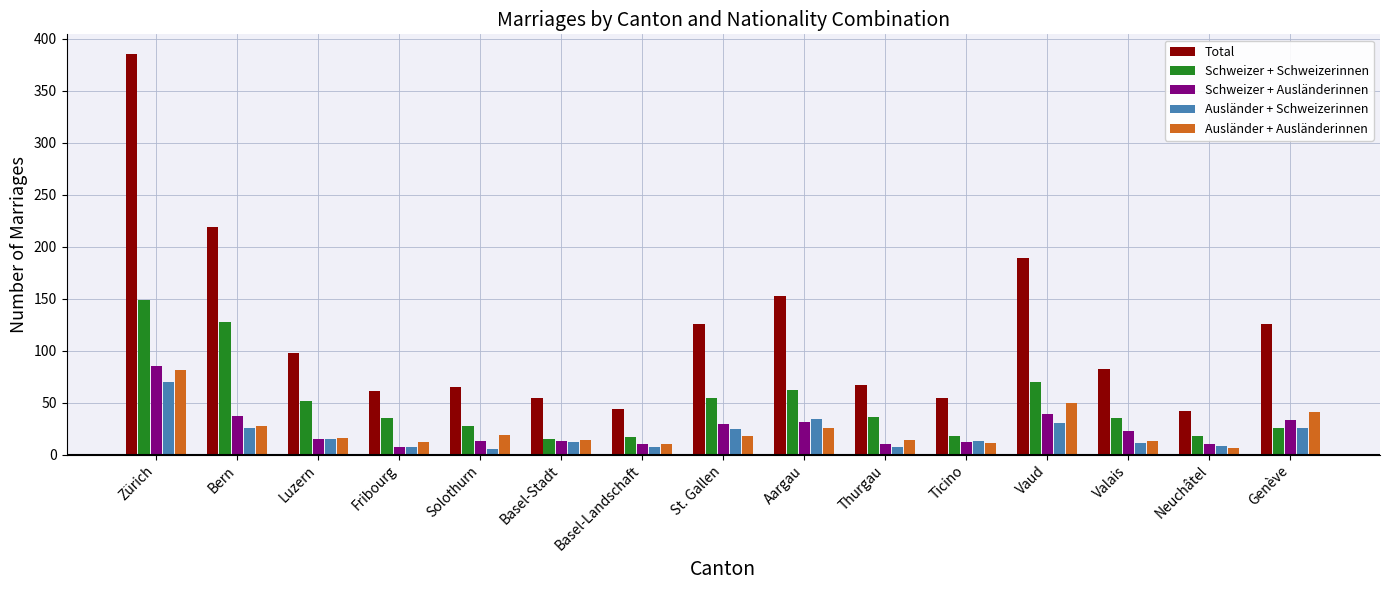

What is the difference between the maximum and second lowest values in the Total series?

341